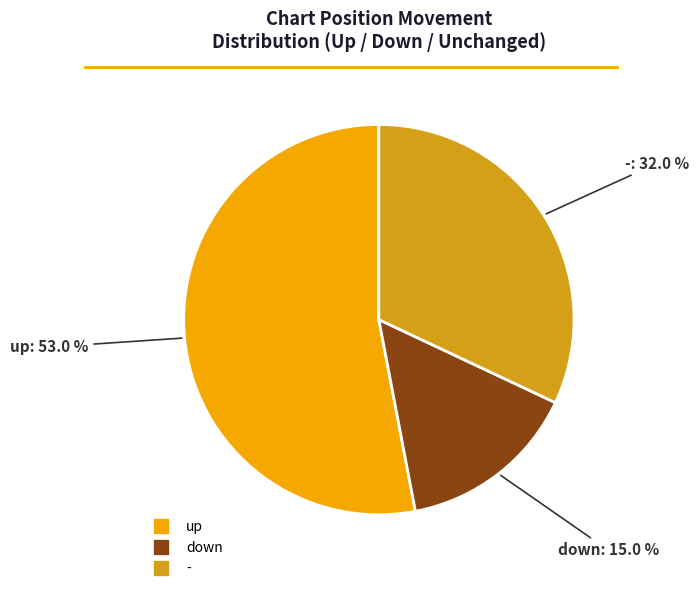

Rank the categories by value from lowest to highest.

down, -, up